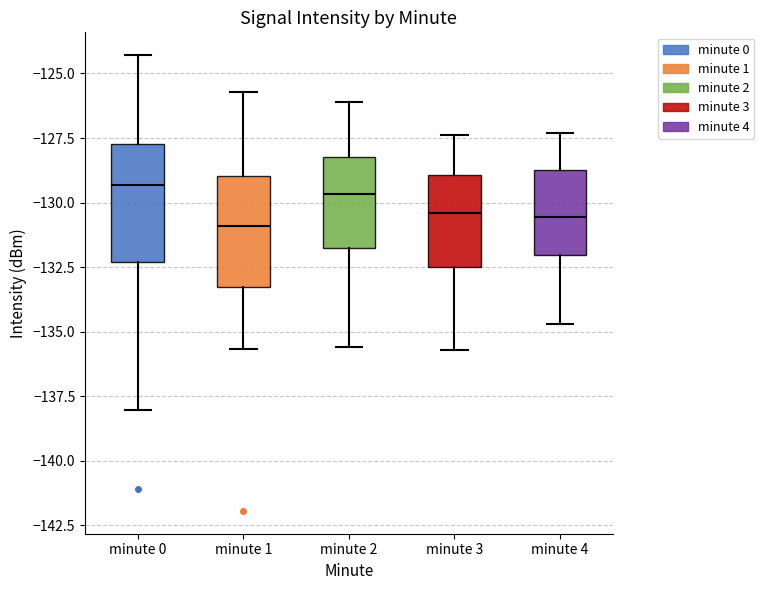

Where does the lower whisker of the box for minute 3 end on the y-axis? The values are not printed on the chart, so give them approximately, as read against the axis.

-135.5